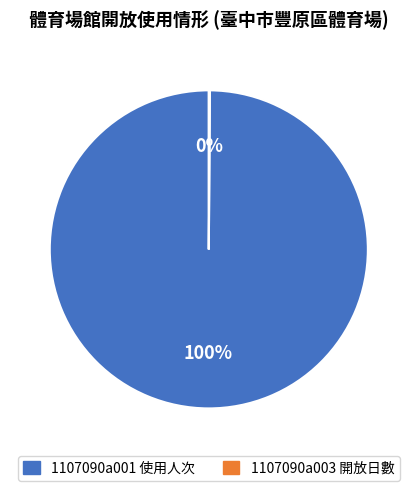

To the nearest percent, what percentage of the pie is 1107090a001 使用人次?

100%